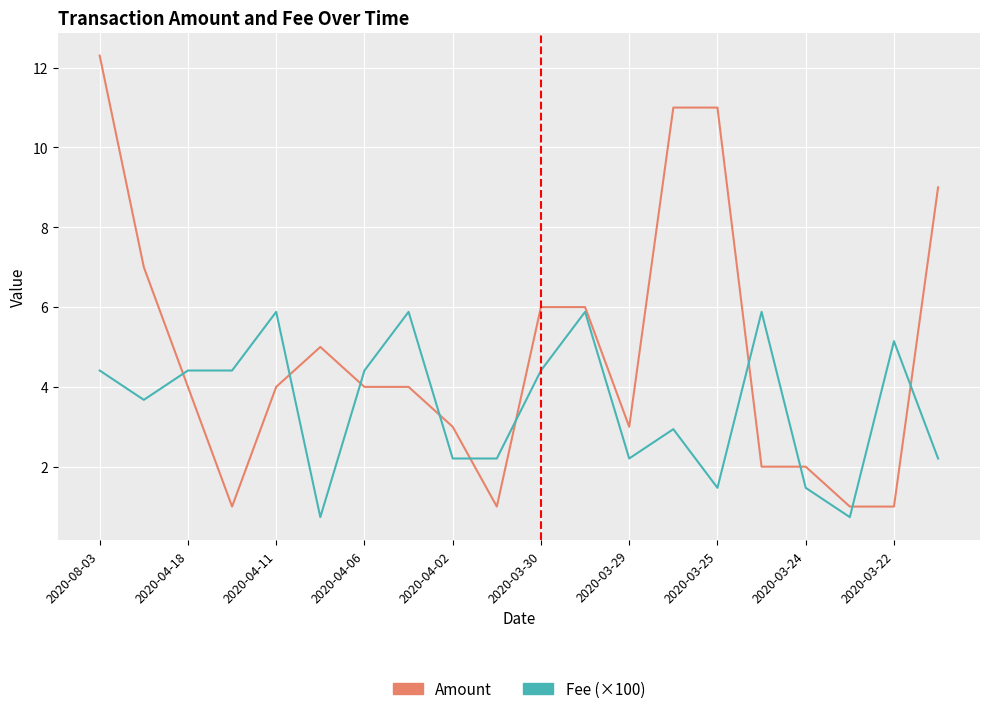

How many lines are shown in the chart?

2